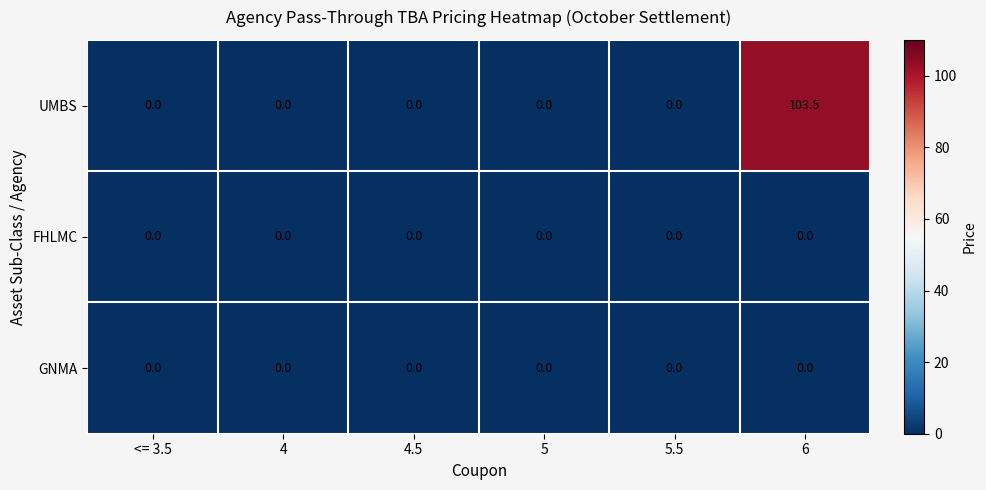

Is it true that GNMA equals 0.0 at <= 3.5?

True